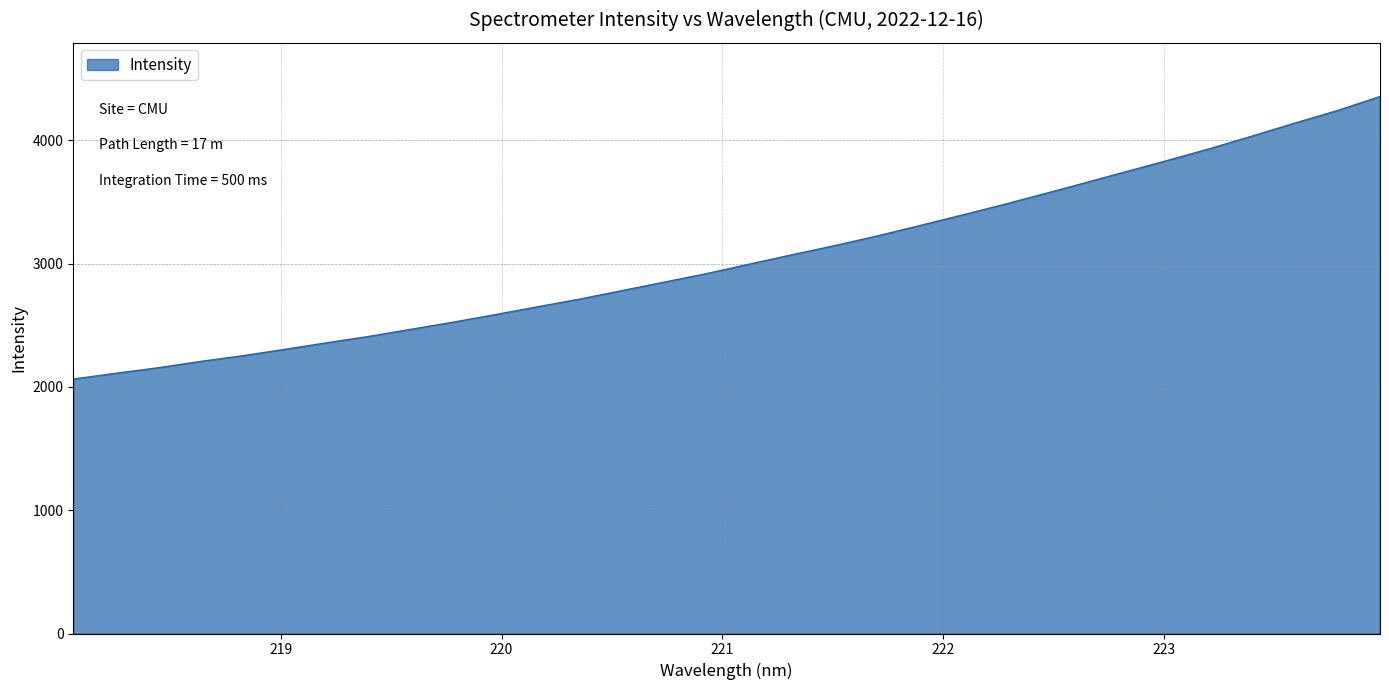

What is the greatest value displayed?

4354.2